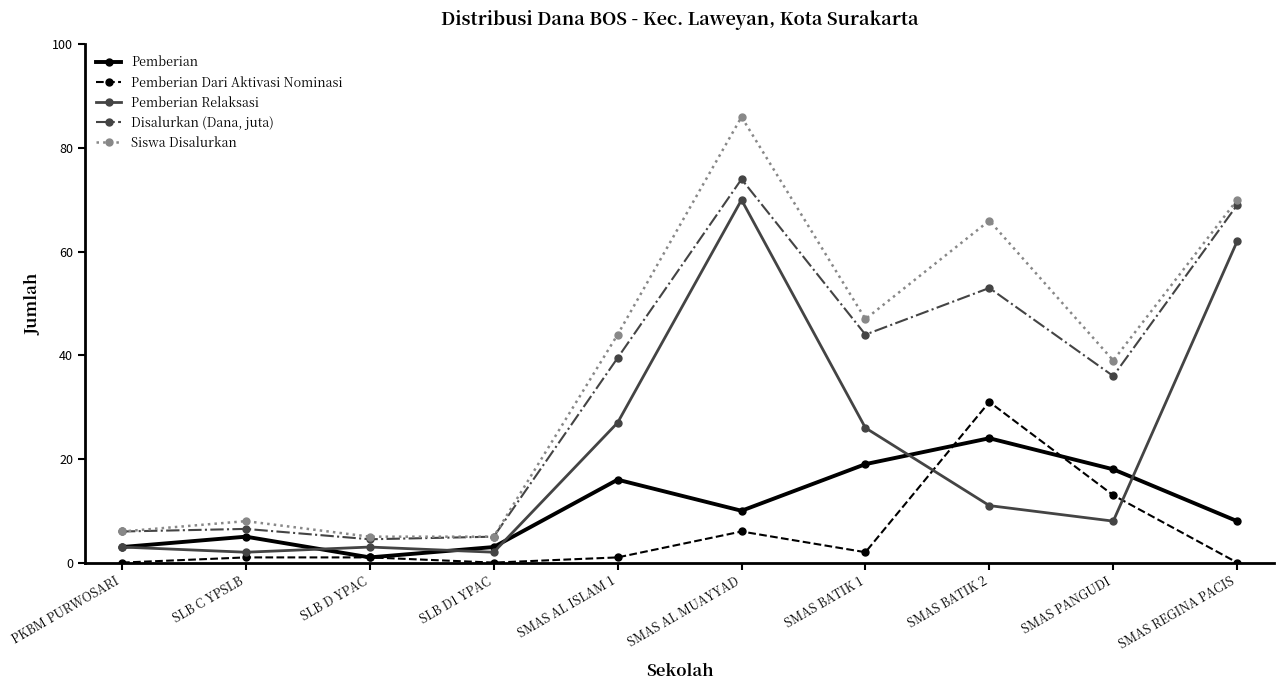

Which series has the widest spread of values?

Siswa Disalurkan